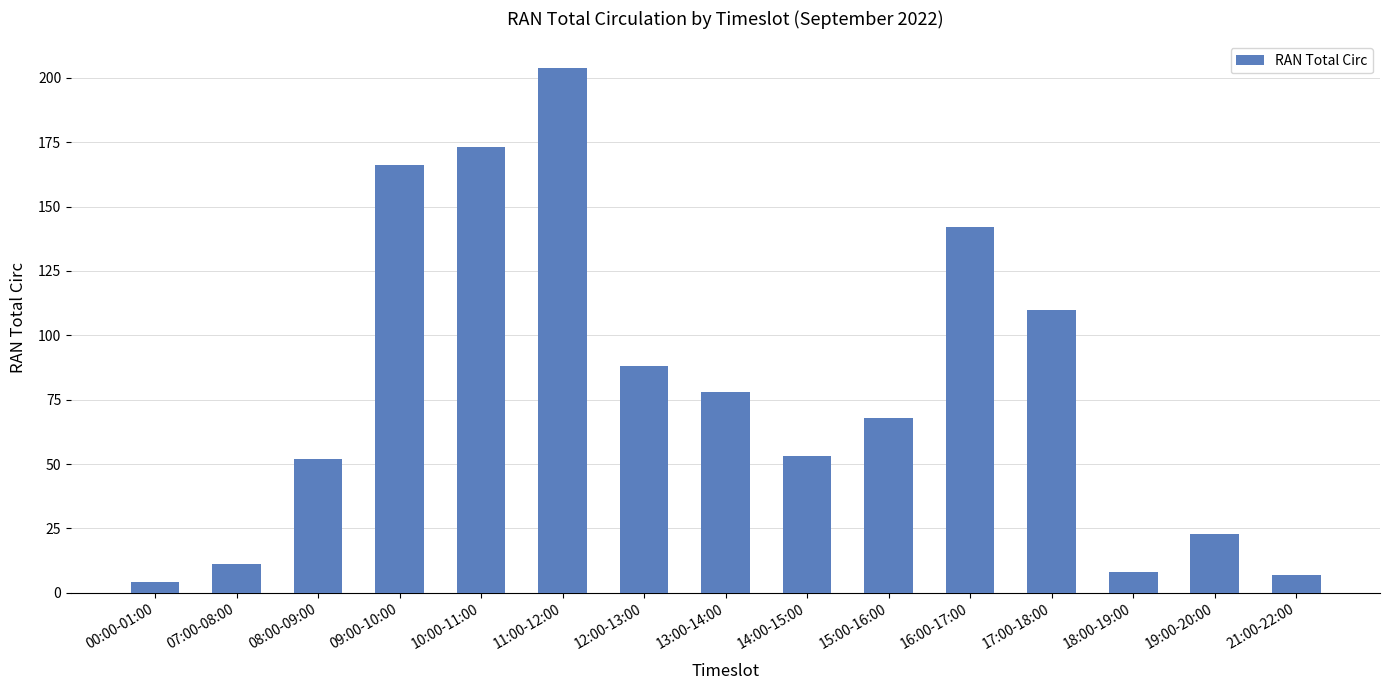

Between 11:00-12:00 and 21:00-22:00, which is larger?

11:00-12:00